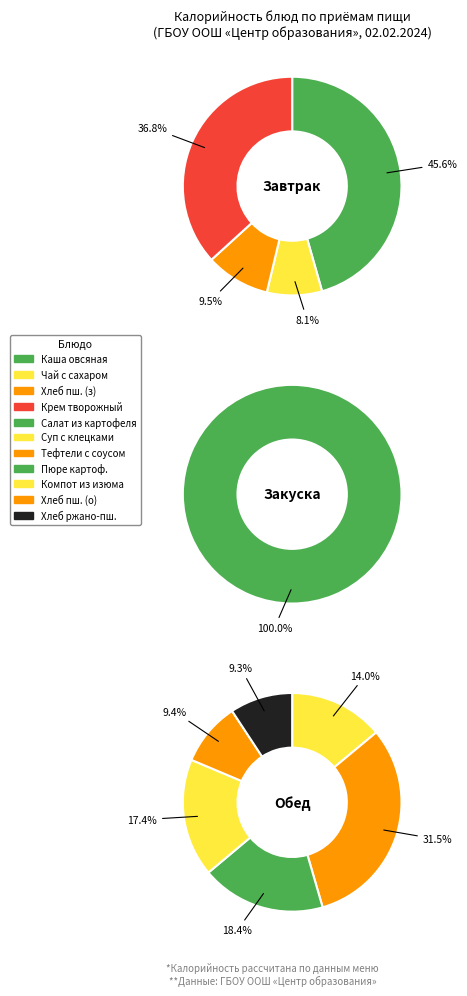

The Компот из изюма slice represents 18% of the pie. True or false?

False